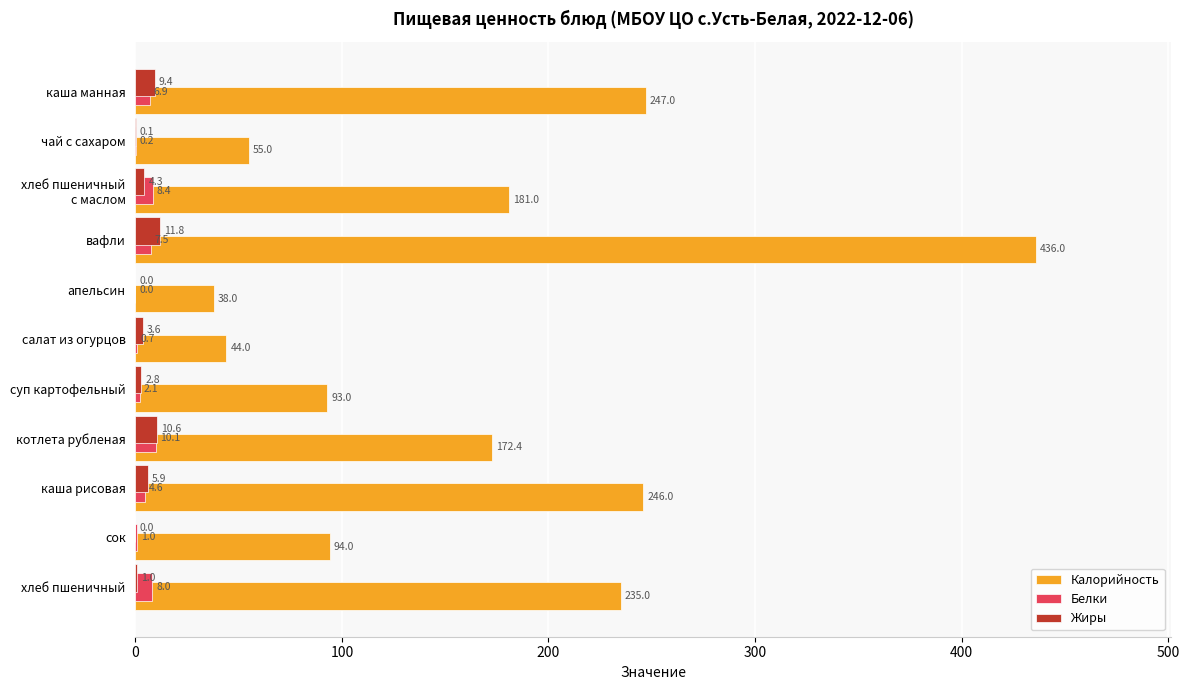

What is the maximum value shown in the chart?

436.0